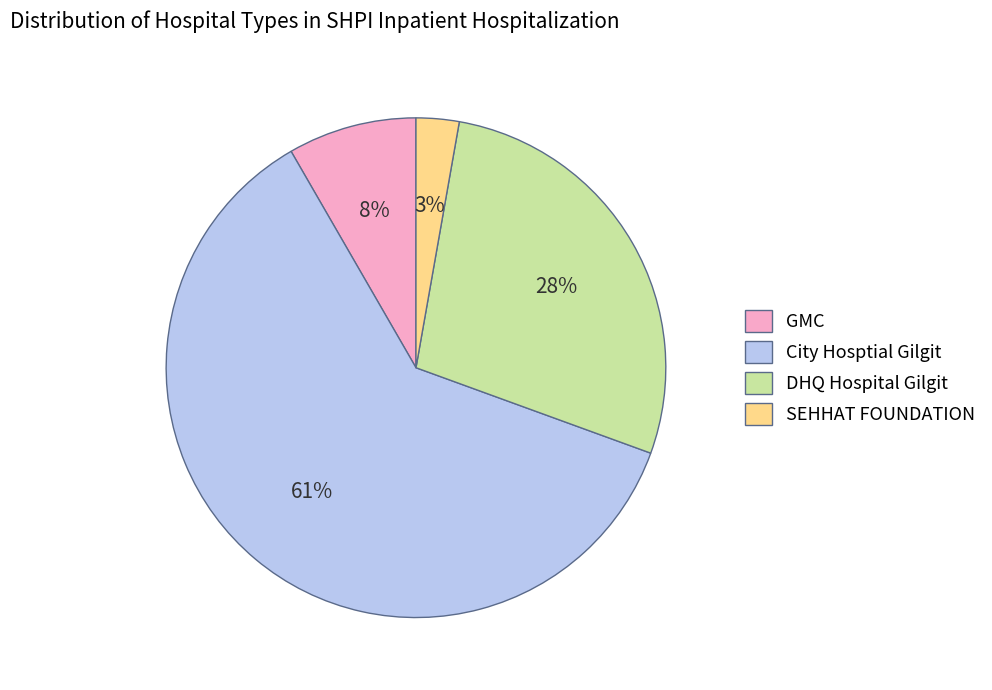

To the nearest percent, what percentage of the pie is GMC?

8%